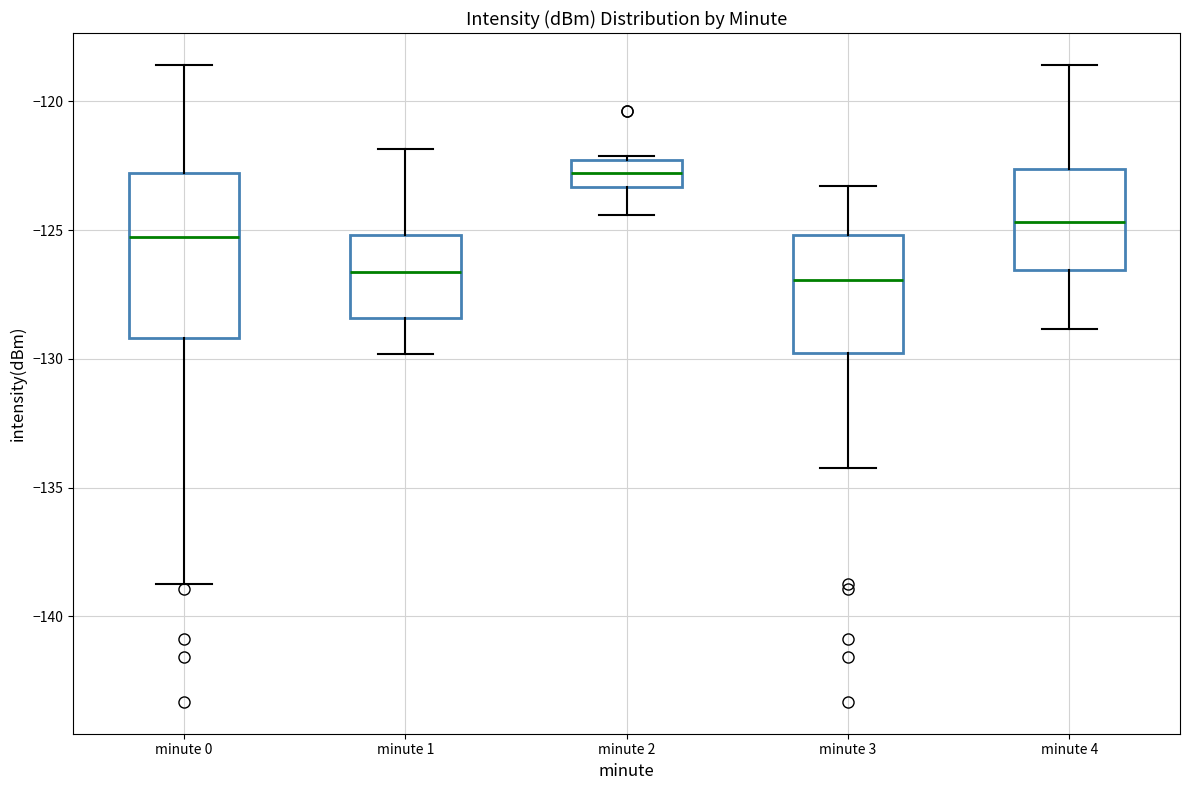

Reading left to right, read every box against the y-axis: the position of its median line, the range the box covers, and the ends of its whiskers. The values are not printed on the chart, so give them approximately, as read against the axis.

minute 0: median -125.5, box -129.0 to -123.0, whiskers -138.5 to -118.5
minute 1: median -126.5, box -128.5 to -125.0, whiskers -130.0 to -122.0
minute 2: median -123.0, box -123.5 to -122.5, whiskers -124.5 to -122.0
minute 3: median -127.0, box -130.0 to -125.0, whiskers -134.0 to -123.5
minute 4: median -124.5, box -126.5 to -122.5, whiskers -129.0 to -118.5